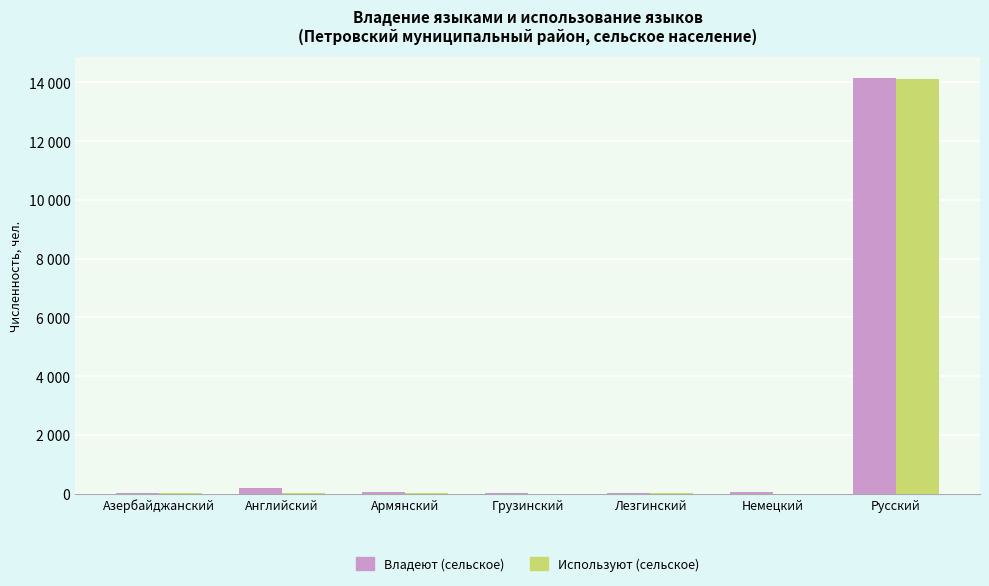

Which series changed the most between Грузинский and Русский?

Владеют (сельское)